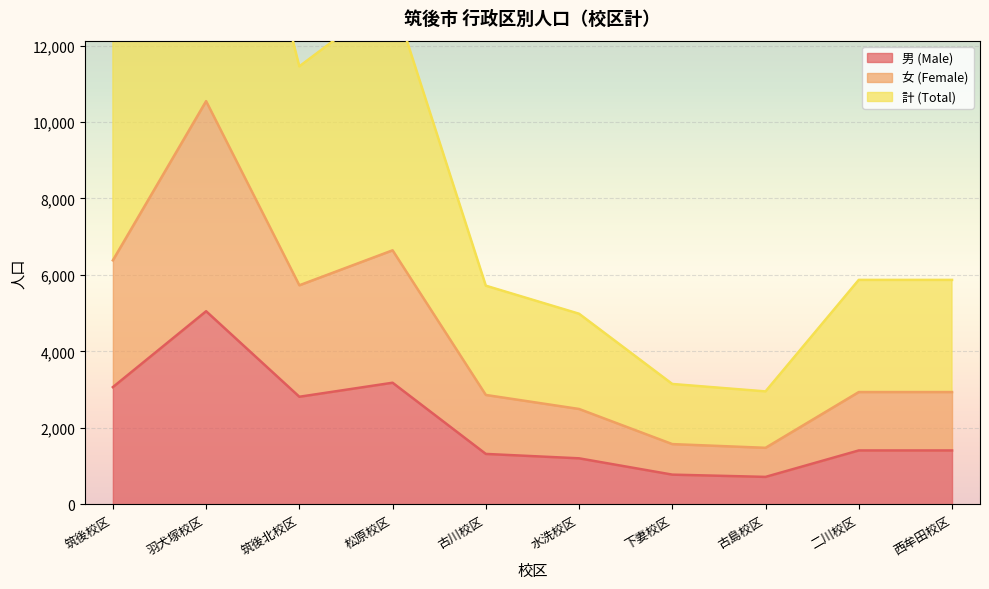

Reading left to right, transcribe all the data shown in this chart.

男 (Male): 筑後校区=3064	羽犬塚校区=5050	筑後北校区=2812	松原校区=3179	古川校区=1316	水洗校区=1201	下妻校区=774	古島校区=715	二川校区=1407	西牟田校区=1407
女 (Female): 筑後校区=6382	羽犬塚校区=10548	筑後北校区=5729	松原校区=6644	古川校区=2859	水洗校区=2492	下妻校区=1573	古島校区=1476	二川校区=2935	西牟田校区=2935
計 (Total): 筑後校区=12764	羽犬塚校区=21096	筑後北校区=11458	松原校区=13288	古川校区=5718	水洗校区=4984	下妻校区=3146	古島校区=2952	二川校区=5870	西牟田校区=5870